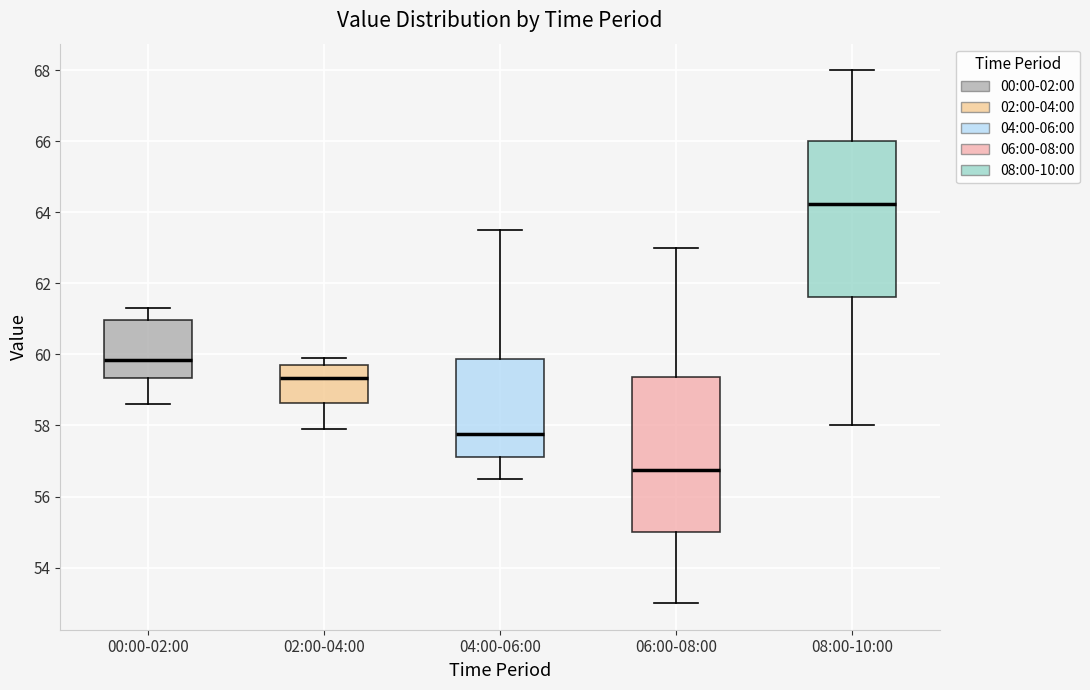

Which box's median line is the highest?

08:00-10:00